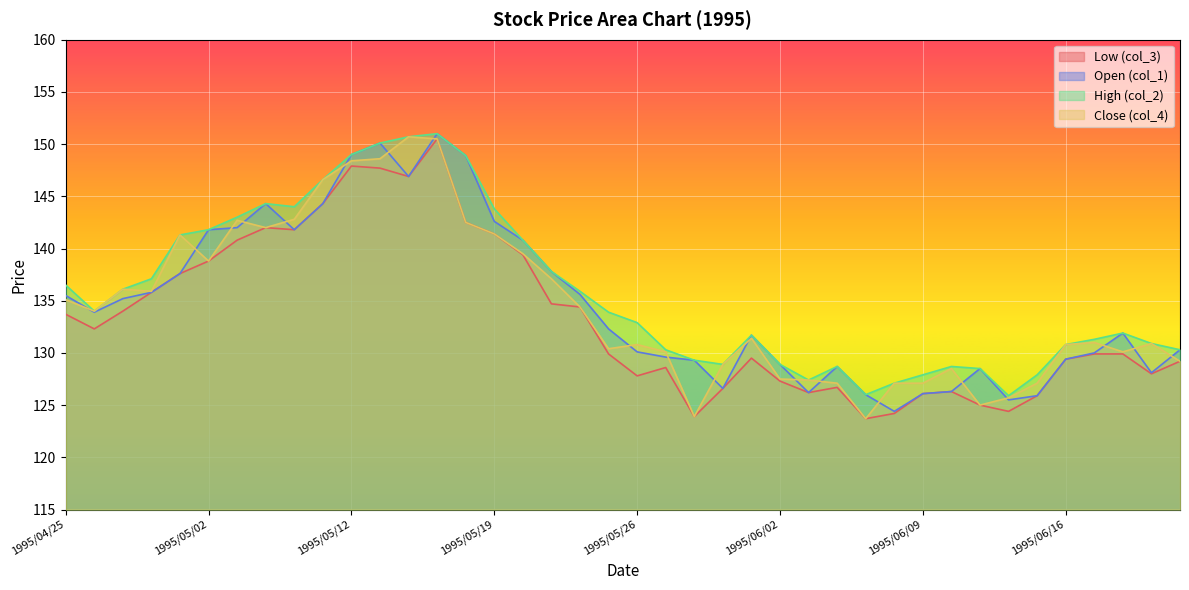

True or false: col_2 has more than 1 points higher than both neighbors.

True